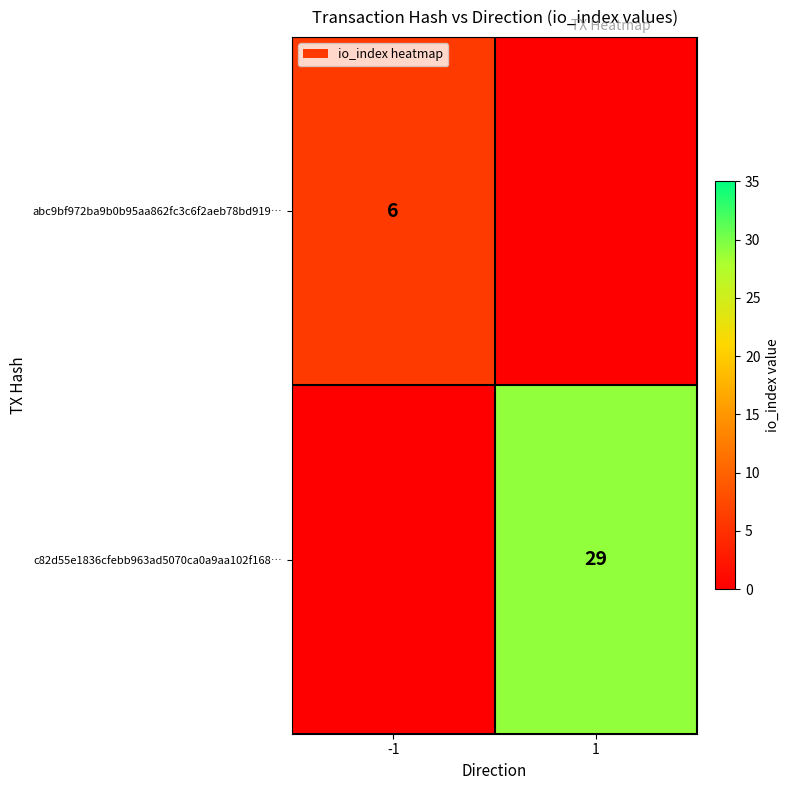

Is it true that c82d55e1836cfebb963ad5070ca0a9aa102f168… equals 29 at 1?

True